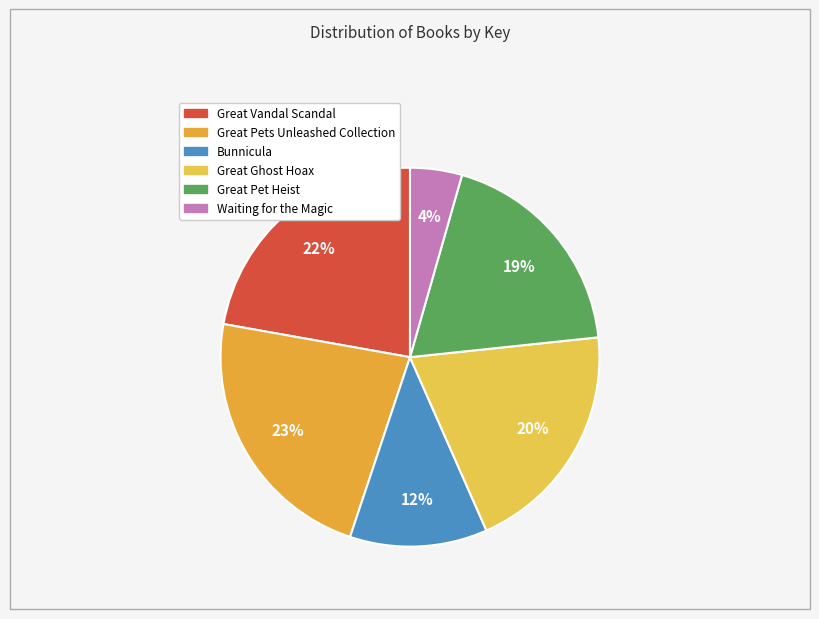

Between Great Pet Heist and Great Vandal Scandal, which is larger?

Great Vandal Scandal